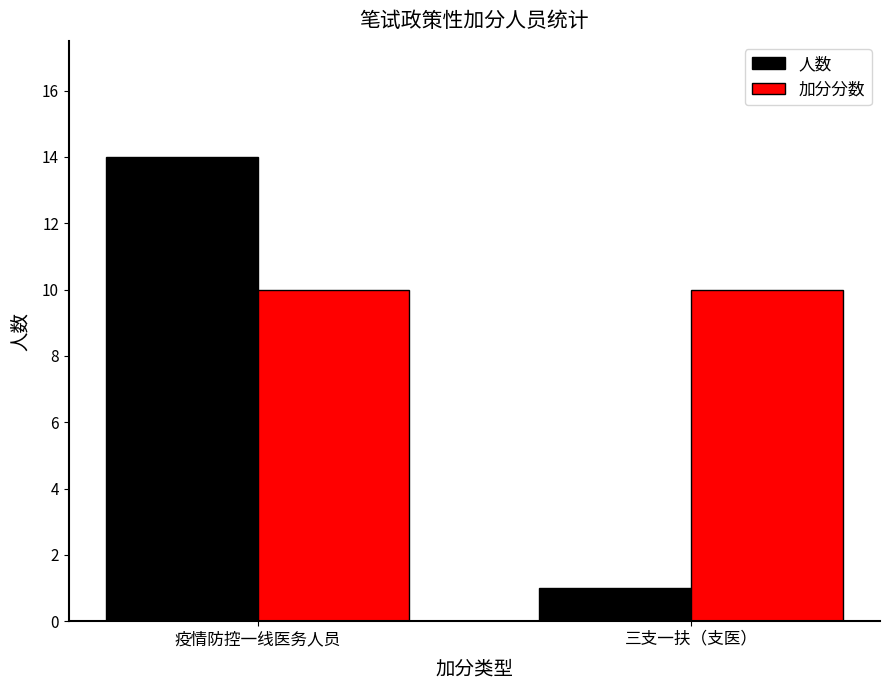

At how many categories does at least one series exceed 8?

2